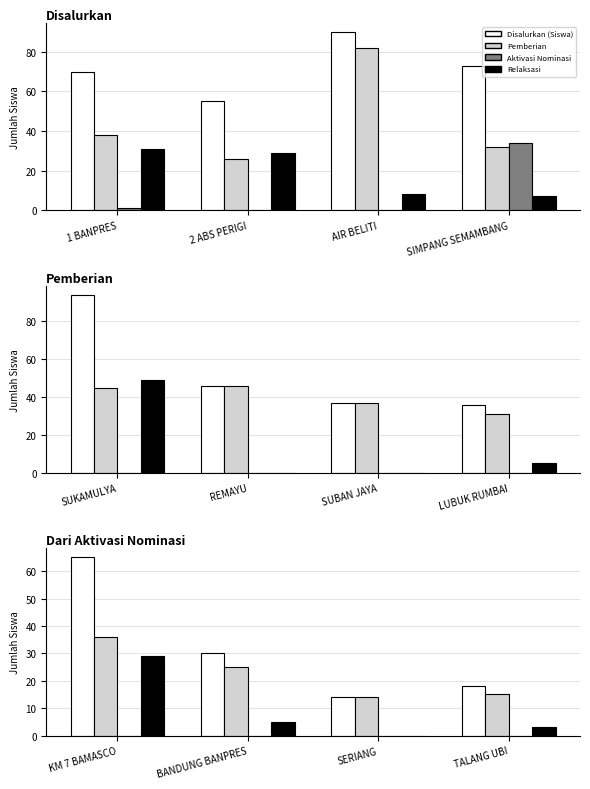

List the series in order of their overall mean, lowest first.

Aktivasi Nominasi, Relaksasi, Pemberian, Disalurkan (Siswa)